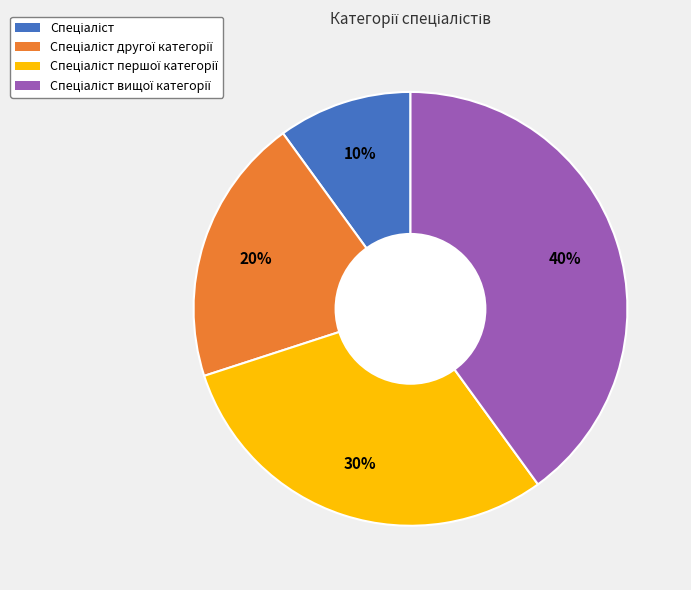

Does any single category account for the majority?

No